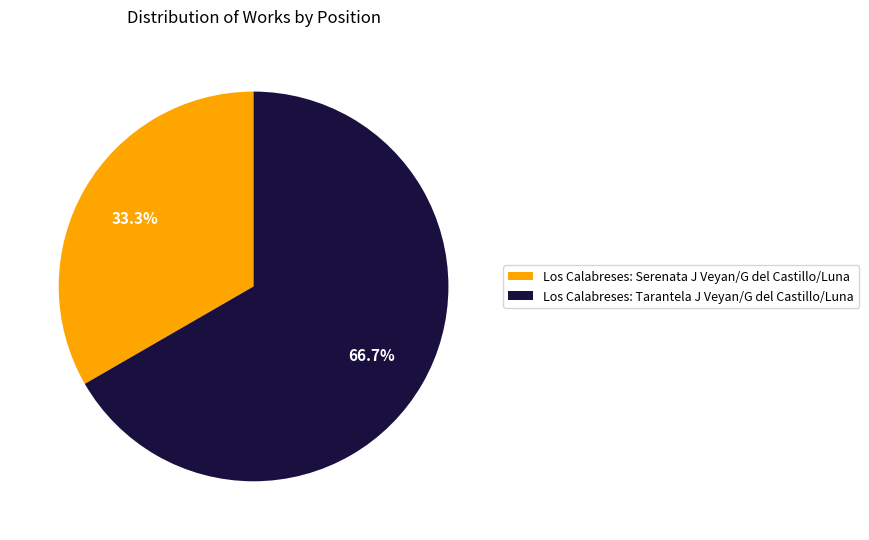

True or false: Los Calabreses: Serenata J Veyan/G del Castillo/Luna accounts for 33% of the total.

True